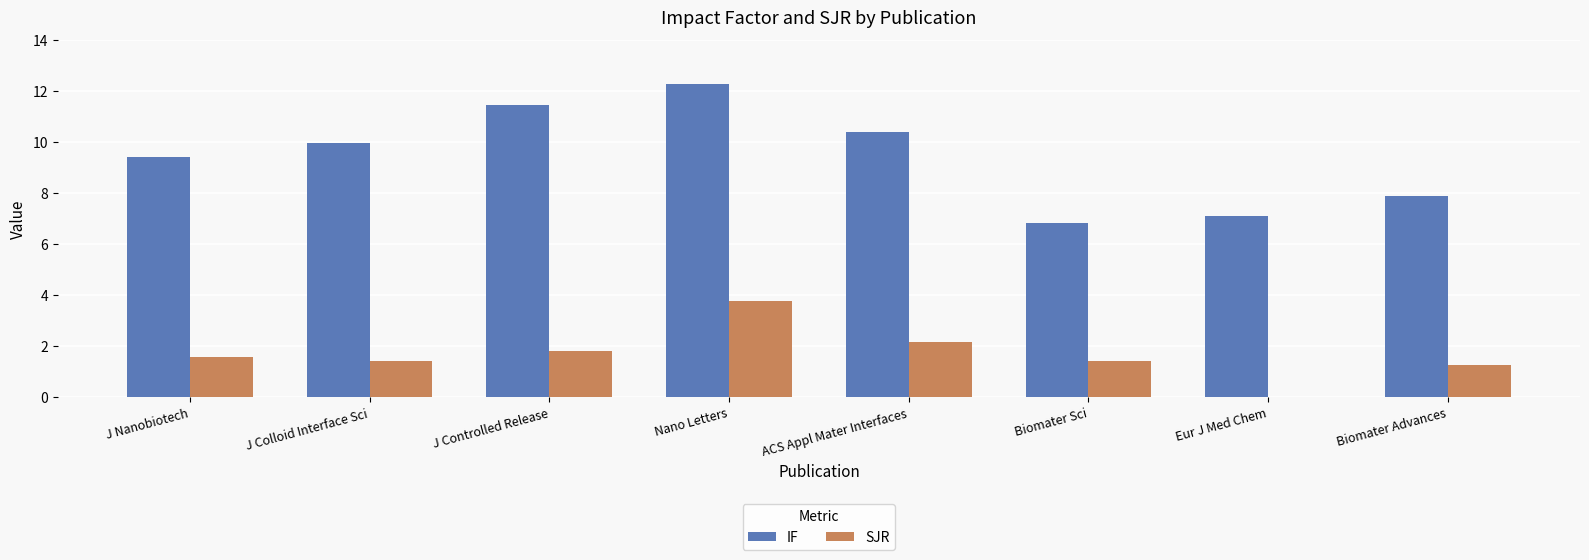

Reading left to right, extract all data points from this chart.

IF: J Nanobiotech=9.4	J Colloid Interface Sci=10.0	J Controlled Release=11.5	Nano Letters=12.3	ACS Appl Mater Interfaces=10.4	Biomater Sci=6.8	Eur J Med Chem=7.1	Biomater Advances=7.9
SJR: J Nanobiotech=1.6	J Colloid Interface Sci=1.4	J Controlled Release=1.8	Nano Letters=3.8	ACS Appl Mater Interfaces=2.1	Biomater Sci=1.4	Eur J Med Chem=0.0	Biomater Advances=1.2